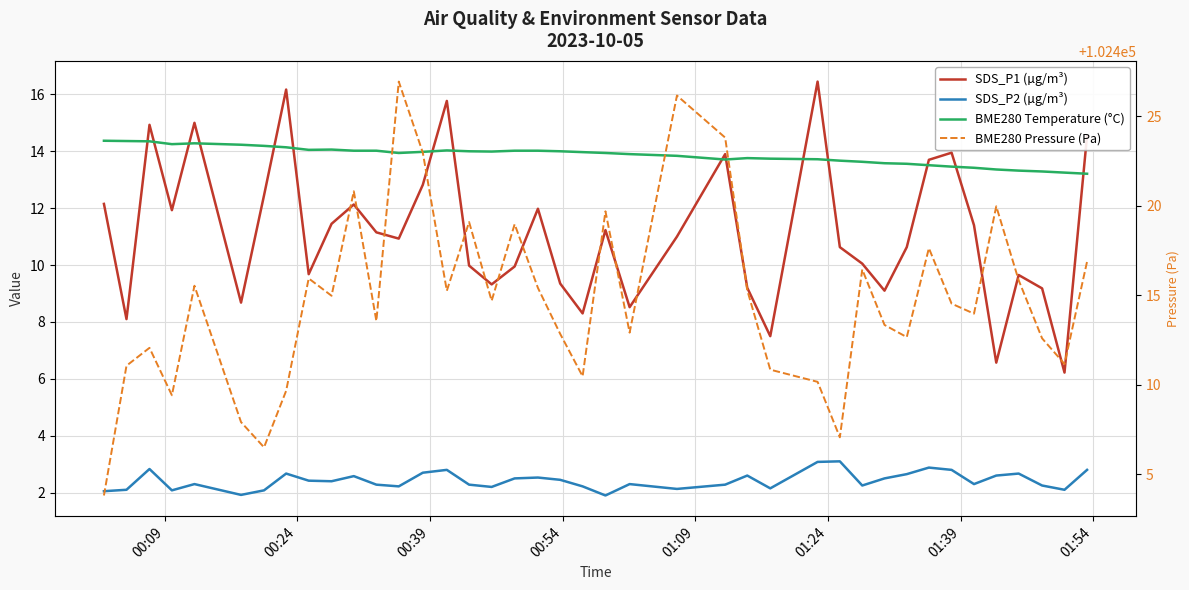

Does the chart have visible grid lines?

Yes